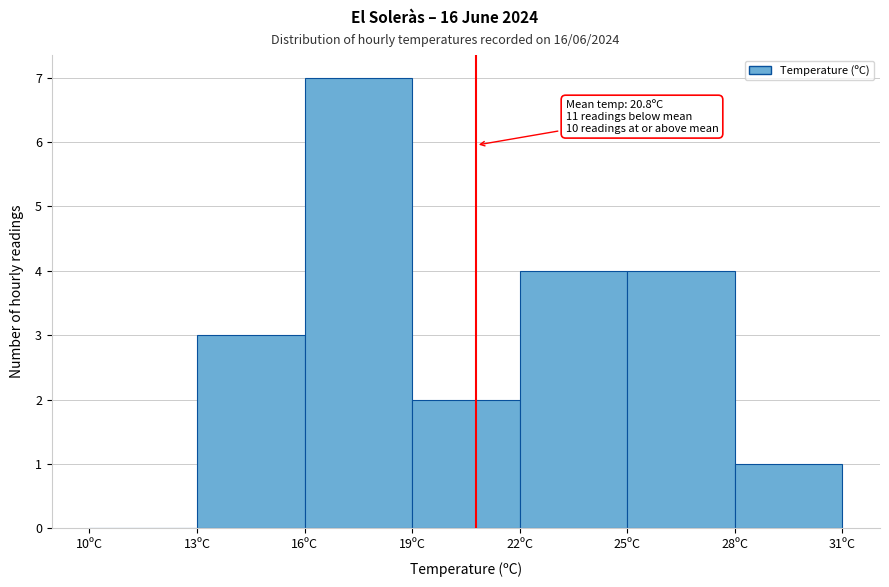

Over which range of the x-axis is the bar tallest?

16 to 19